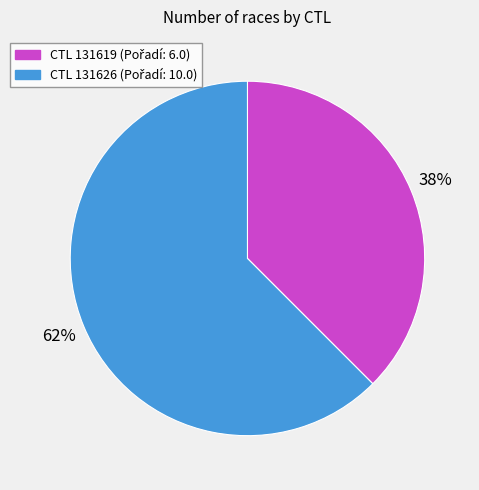

Is there a majority slice in this chart?

Yes